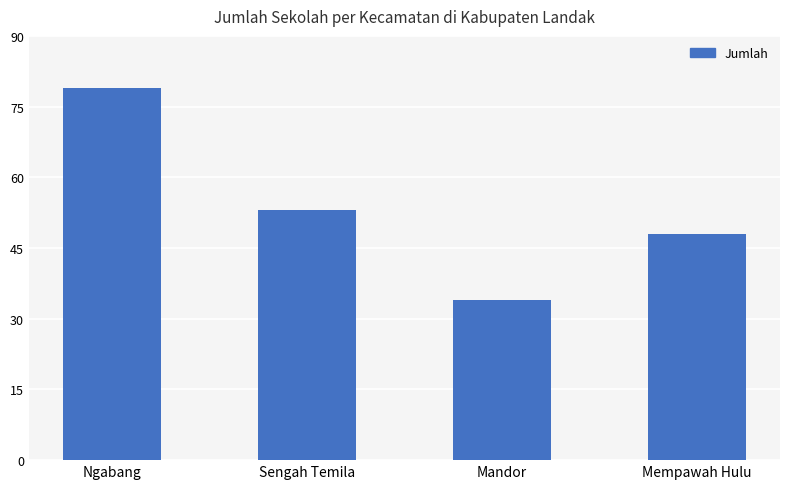

What is the greatest value displayed?

79